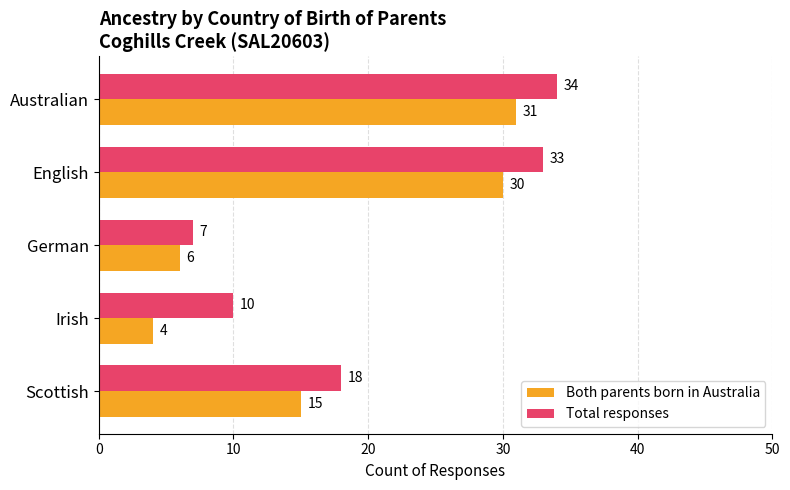

Rank the series by their average value, from highest to lowest.

Total responses, Both parents born in Australia